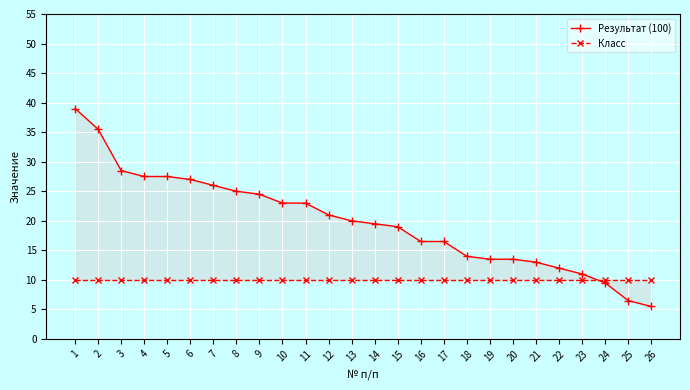

What is the highest value of the Результат (100) series?

39.0